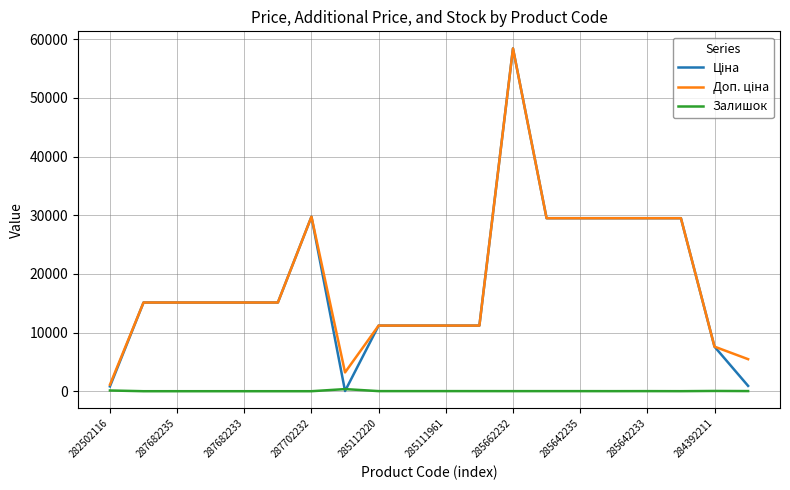

What is the maximum value shown in the chart?

58426.5